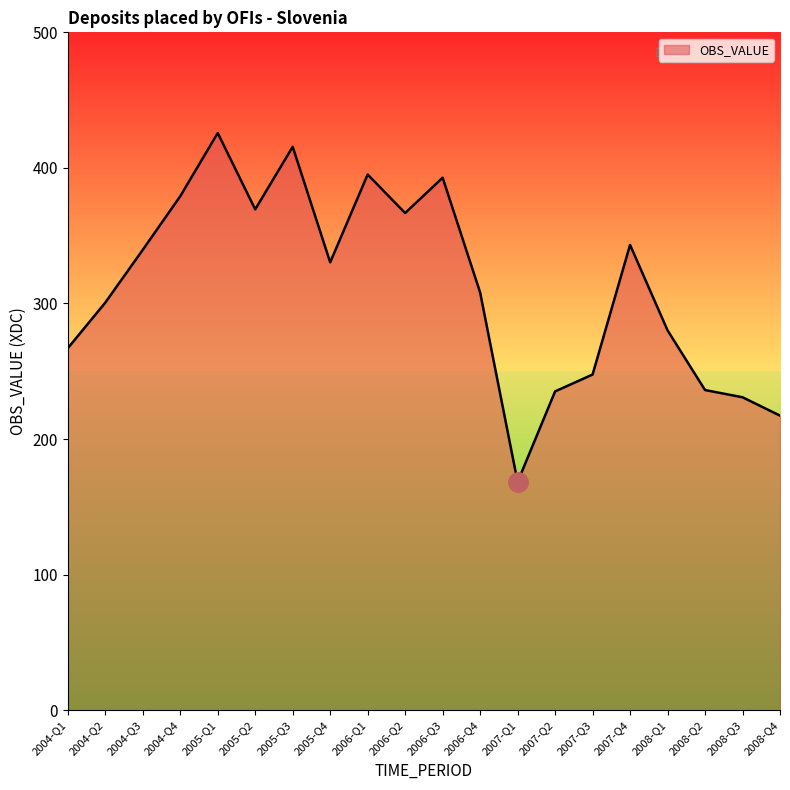

True or false: the data shows 236.3 at 2005-Q1.

False